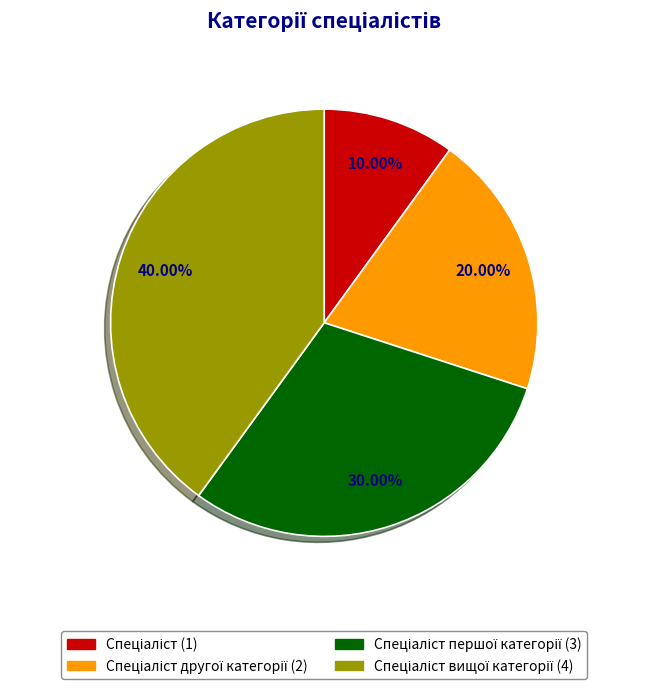

To the nearest percent, what is the average slice percentage?

25%